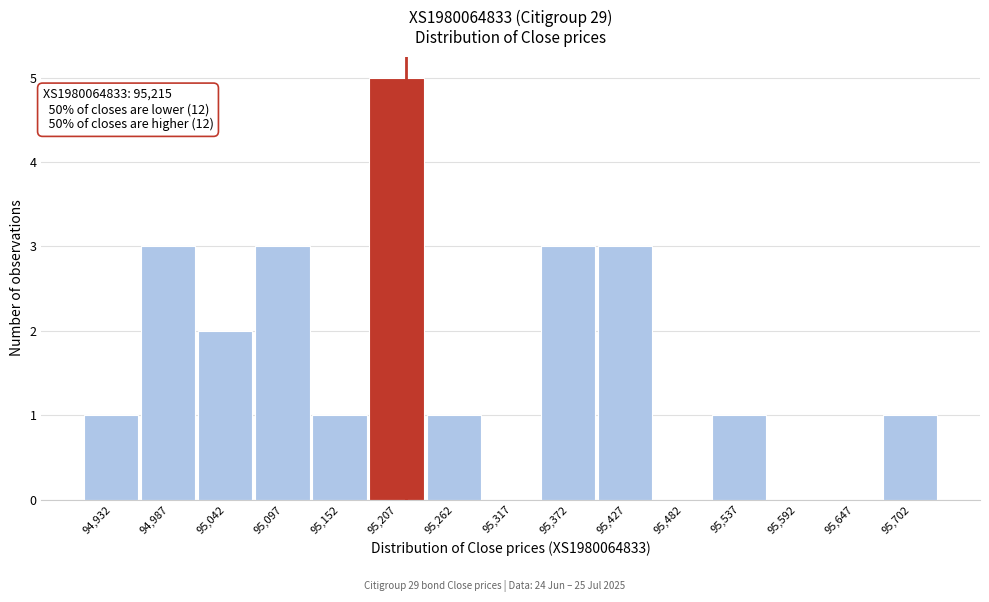

Over which range of the x-axis is the bar tallest?

95180 to 95235